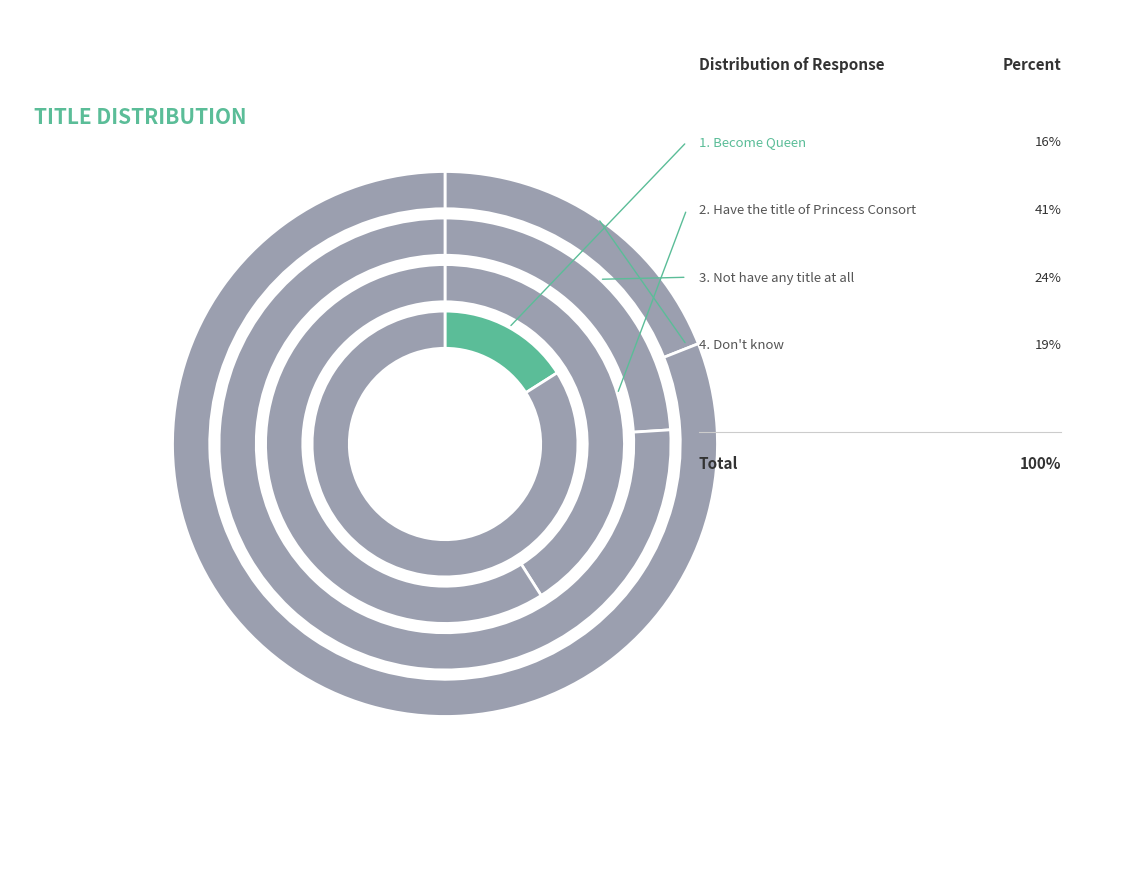

To the nearest percent, what portion does Become Queen represent?

16%